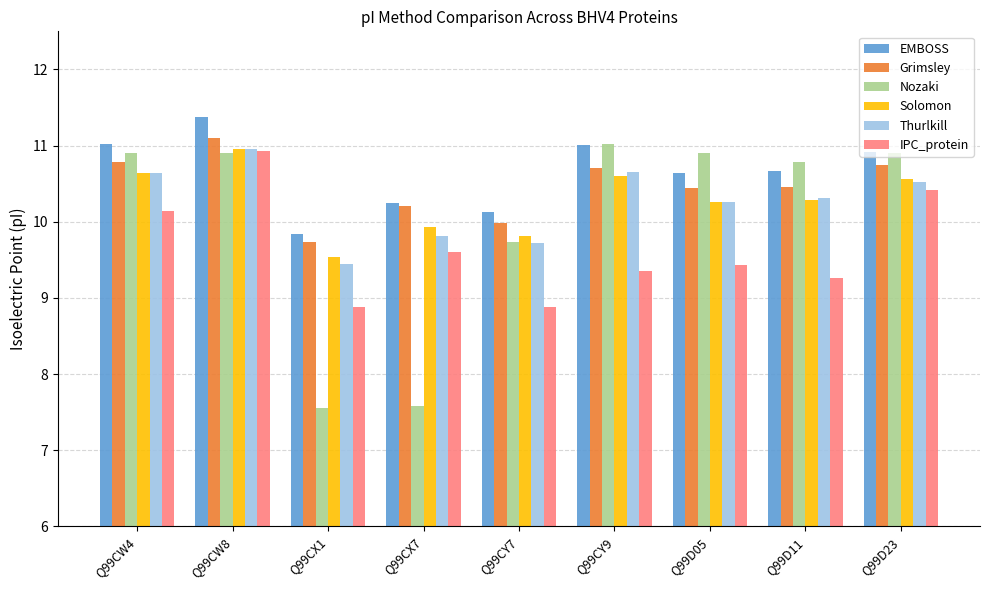

What is the label of the 7th bar from the right?

Q99CX1